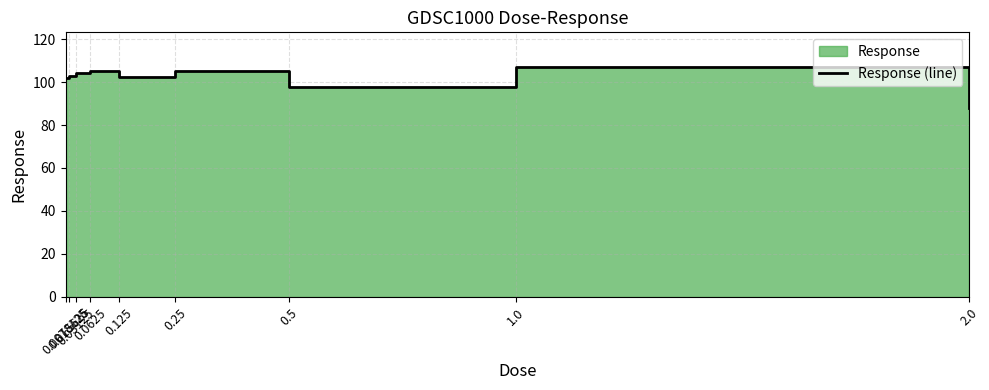

What is the difference between the maximum and minimum values?

19.2